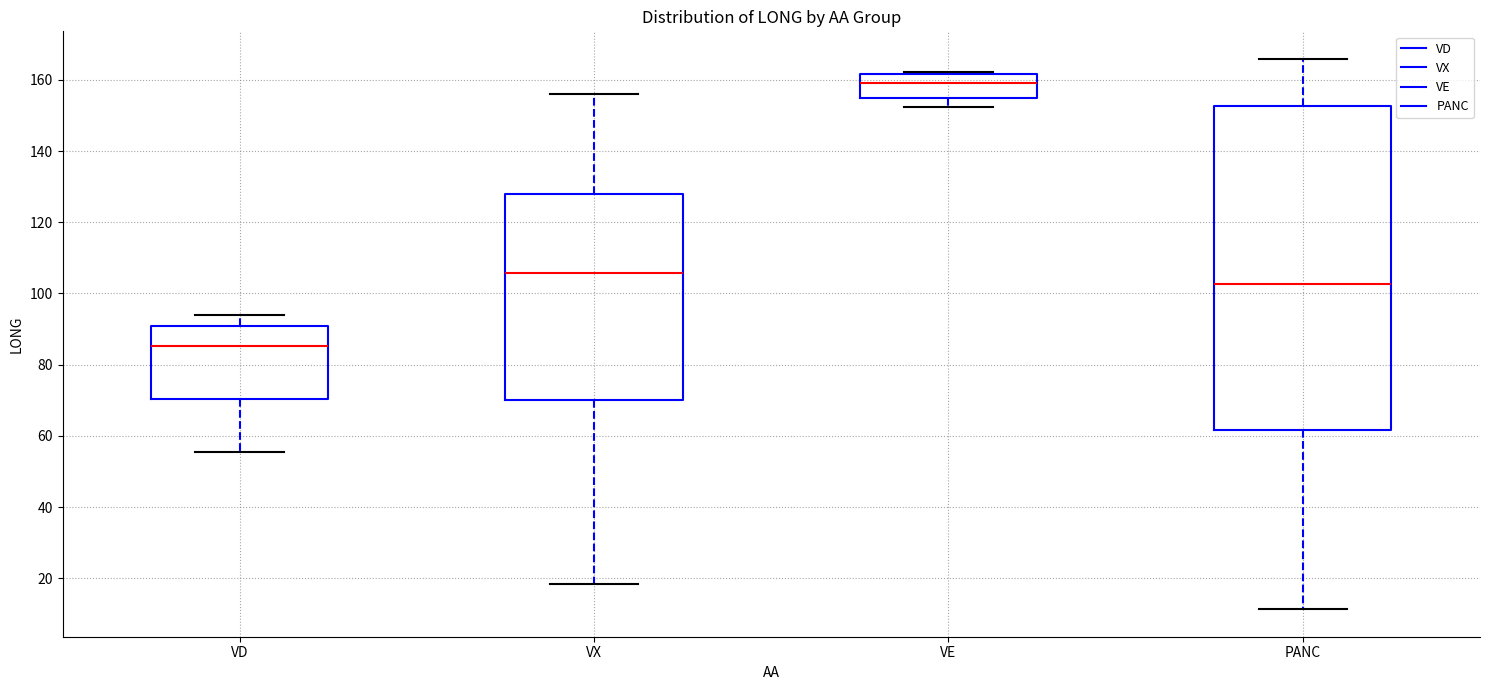

Which box has the lowest median line?

VD